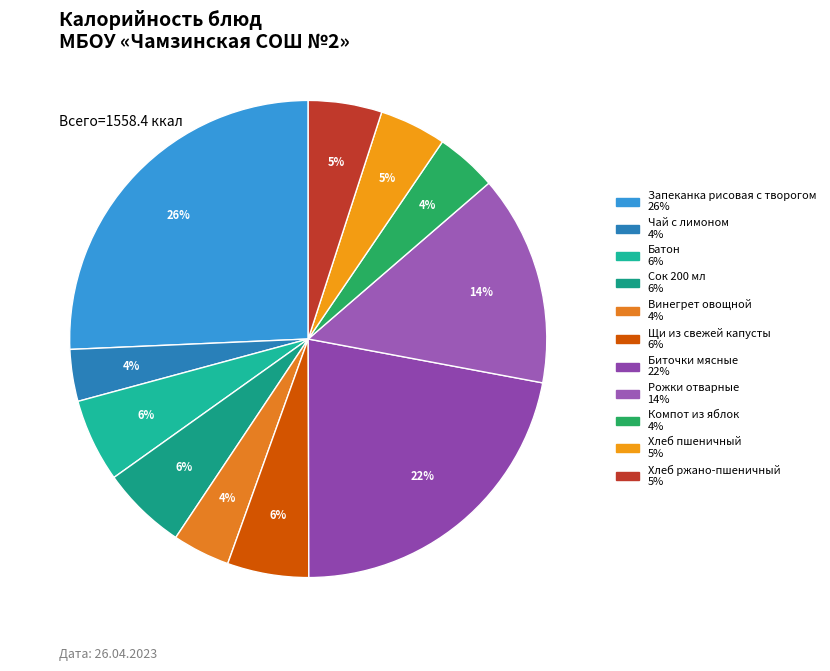

What is the ratio of the value at Хлеб пшеничный to the value at Компот из яблок?

1.1